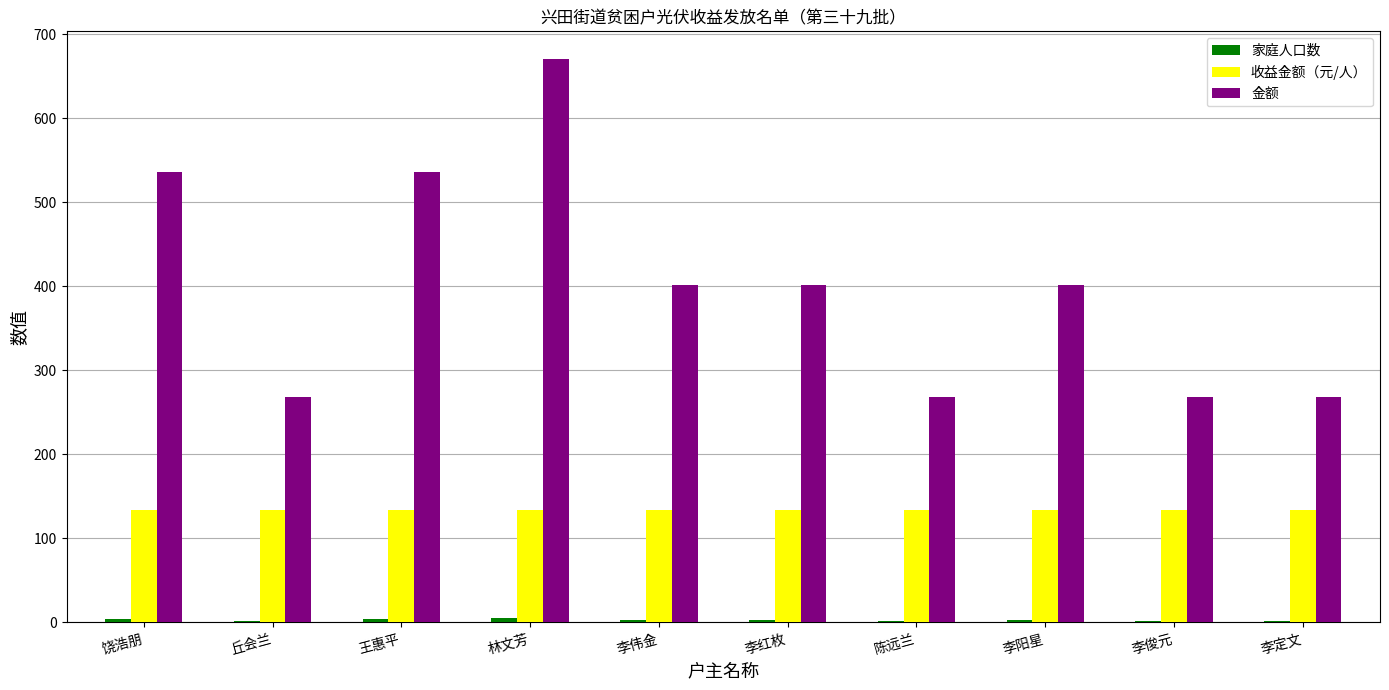

At which category is the sum across all series the highest?

林文芳